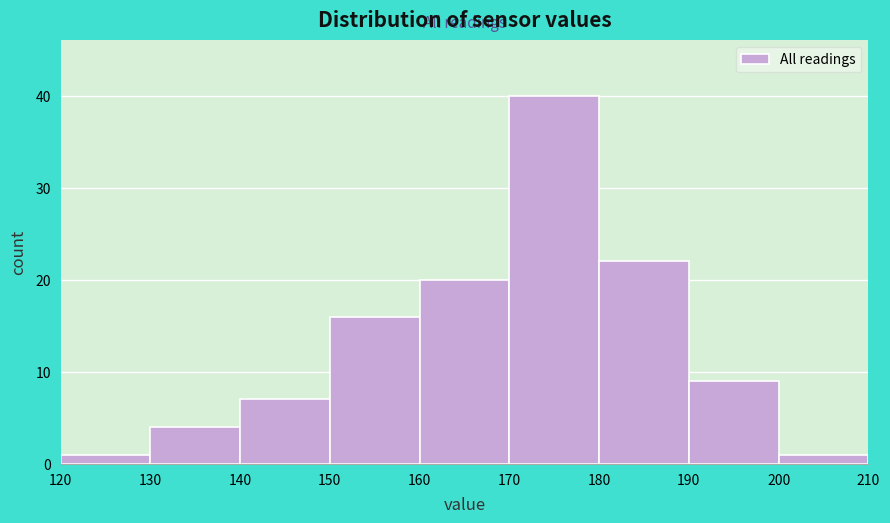

What is the height of the bar covering 180 to 190 on the x-axis? The values are not printed on the chart, so give them approximately, as read against the axis.

22